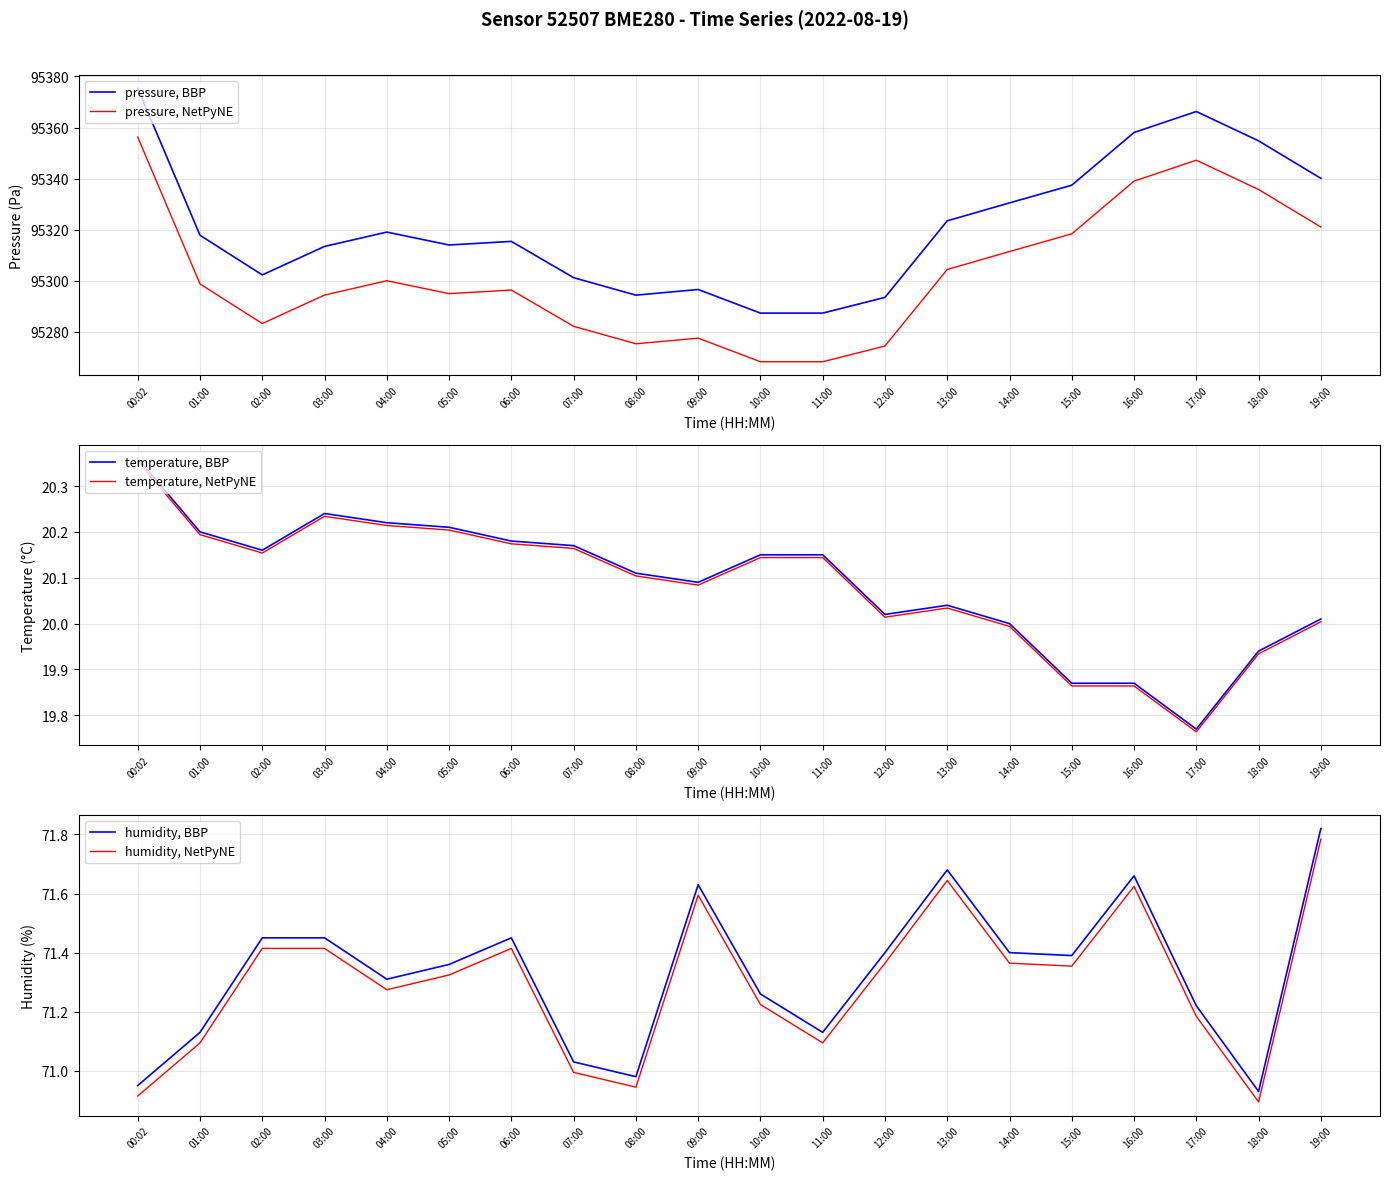

The pressure, BBP series shows 151671.5 at 05:00. True or false?

False